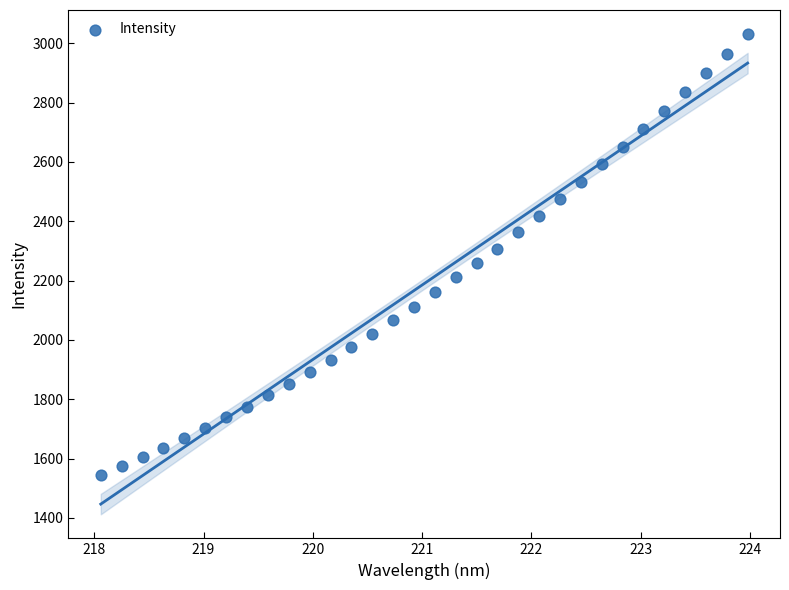

What is the range of X values (max minus min)?

5.9